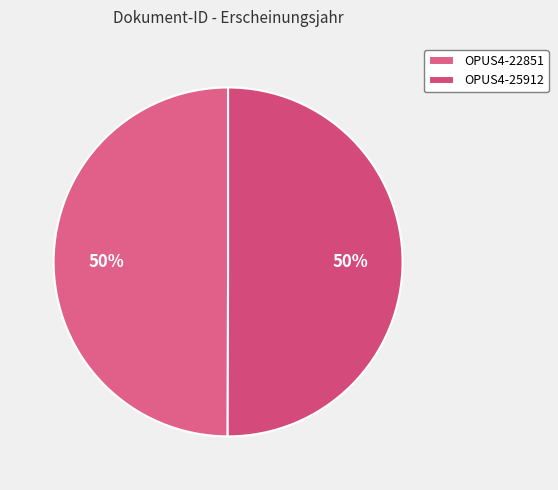

How many slices are in this pie chart?

2